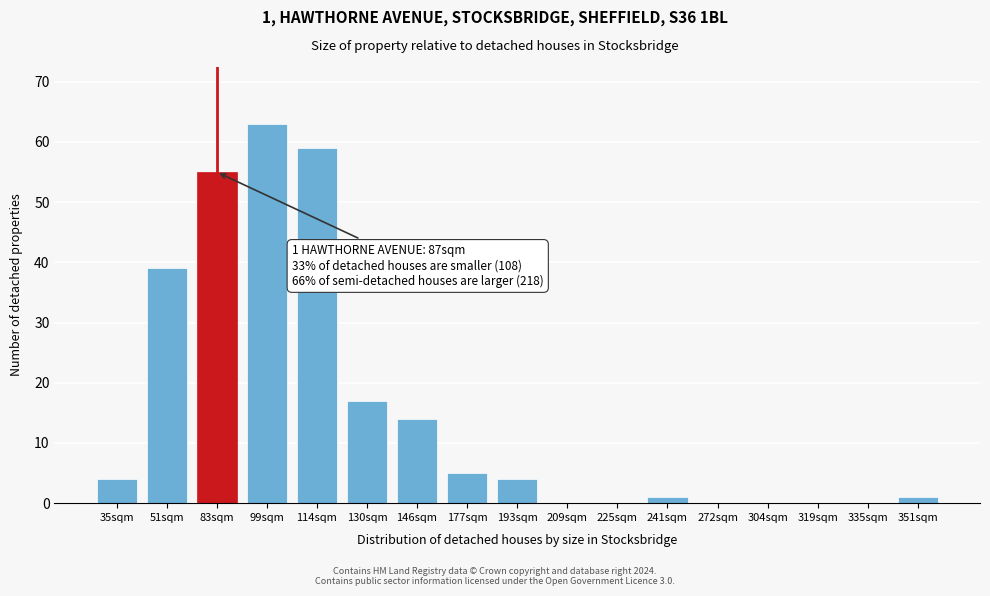

Reading left to right, extract all data points from this chart.

35sqm=4	51sqm=39	83sqm=55	99sqm=63	114sqm=59	130sqm=17	146sqm=14	177sqm=5	193sqm=4	209sqm=0	225sqm=0	241sqm=1	272sqm=0	304sqm=0	319sqm=0	335sqm=0	351sqm=1